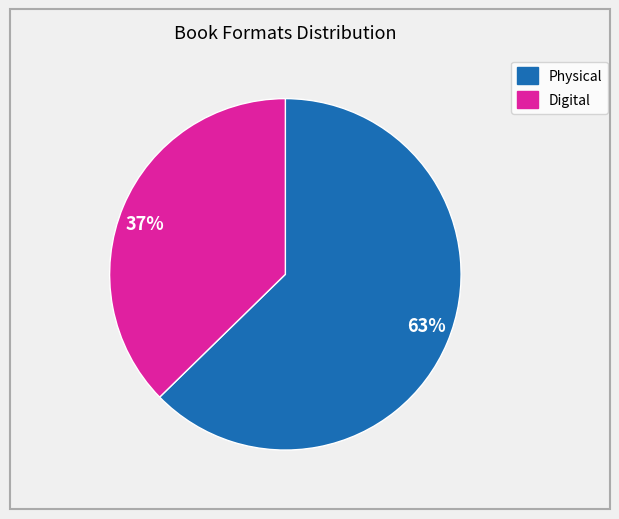

How many slices are in this pie chart?

2